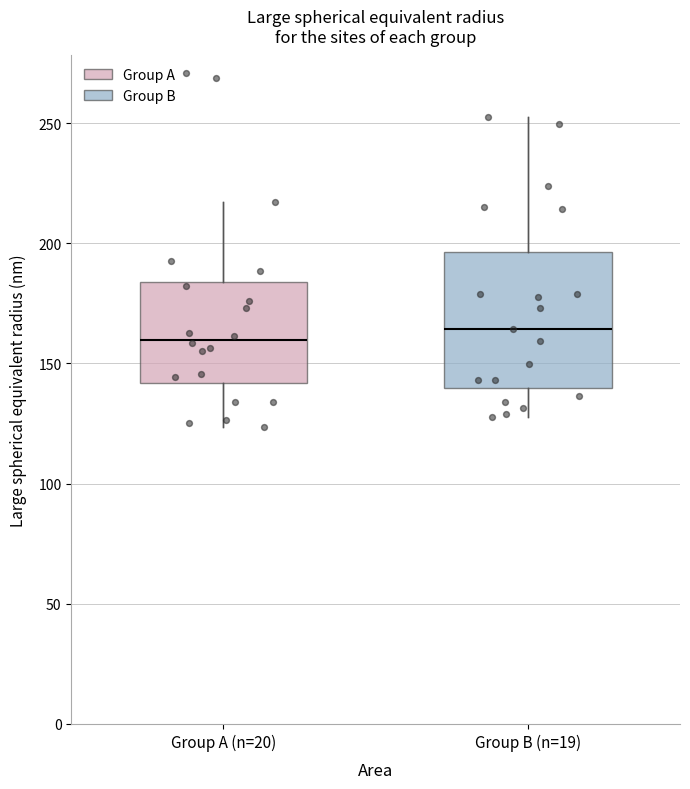

Reading left to right, transcribe this box plot: for each box, give where its median line is, the range the box spans, and where its two whiskers end, as read against the y-axis. The values are not printed on the chart, so give them approximately, as read against the axis.

Group A (n=20): median 160, box 140 to 185, whiskers 125 to 215
Group B (n=19): median 165, box 140 to 195, whiskers 130 to 255